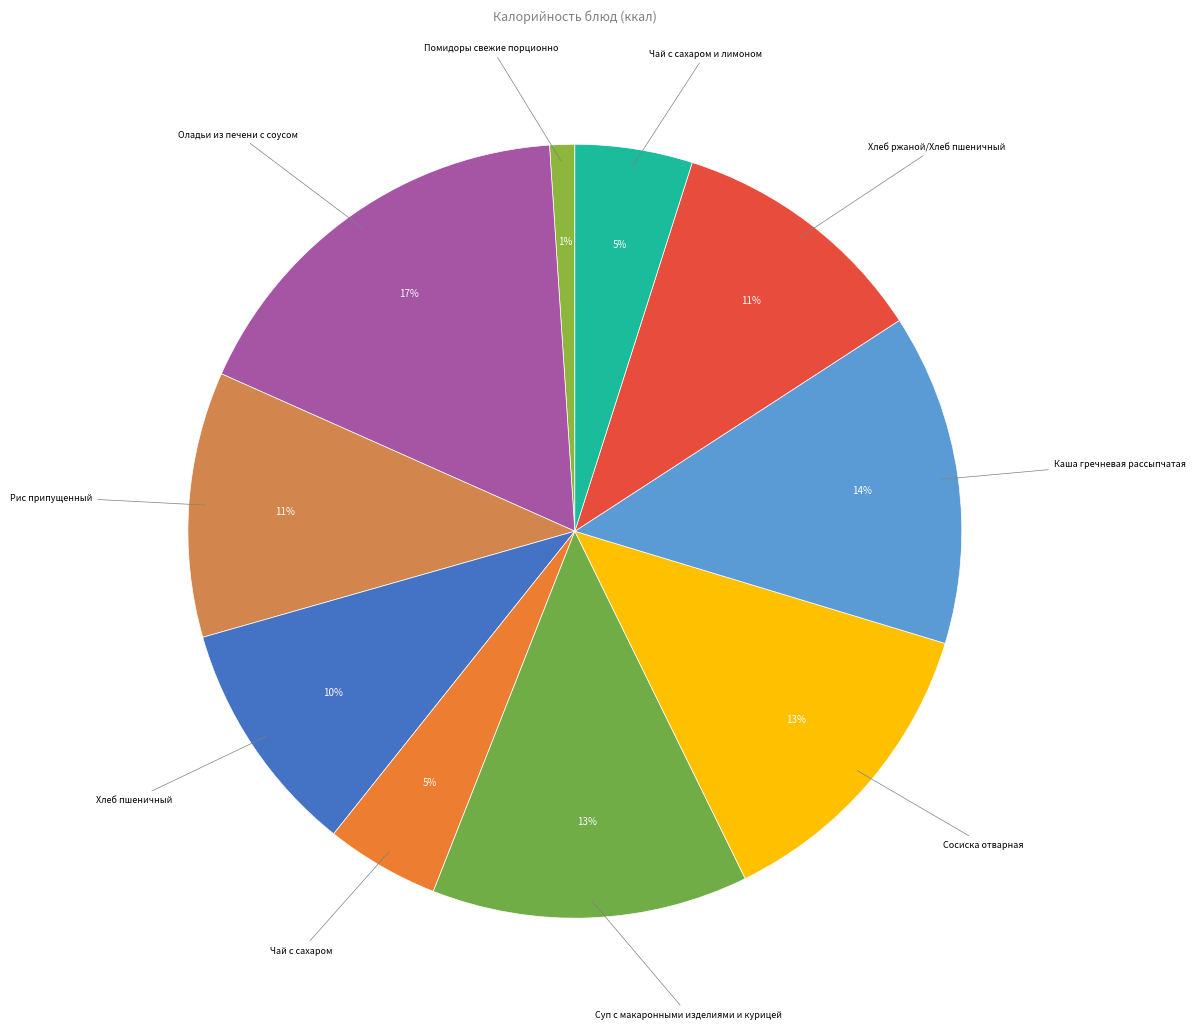

To the nearest percent, what portion does Помидоры свежие порционно represent?

1%